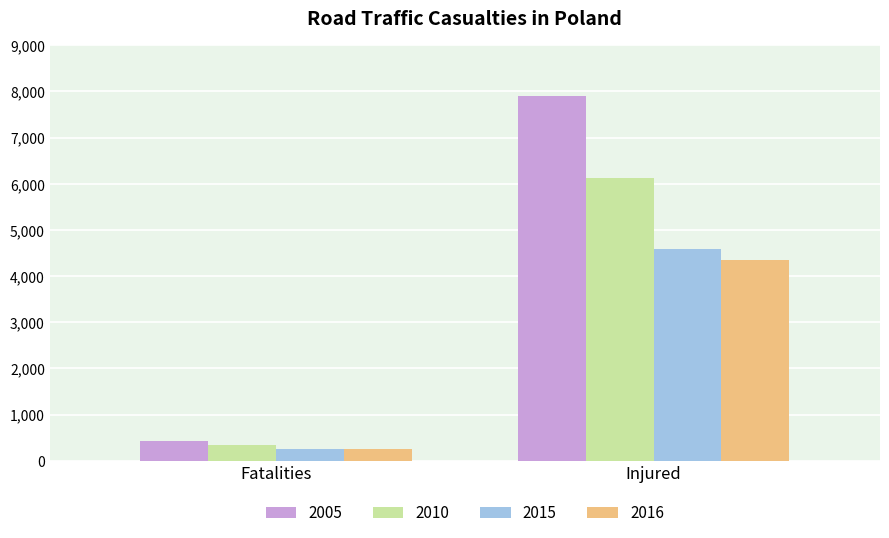

How many data points in 2016 are less than 4347?

1